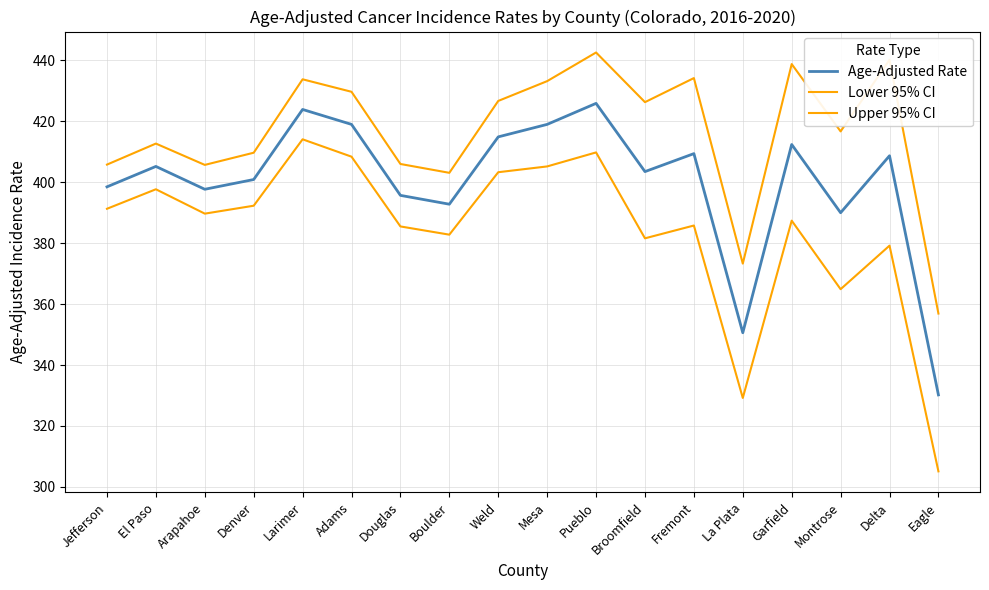

True or false: Age-Adjusted Rate has more than 2 points higher than both neighbors.

True